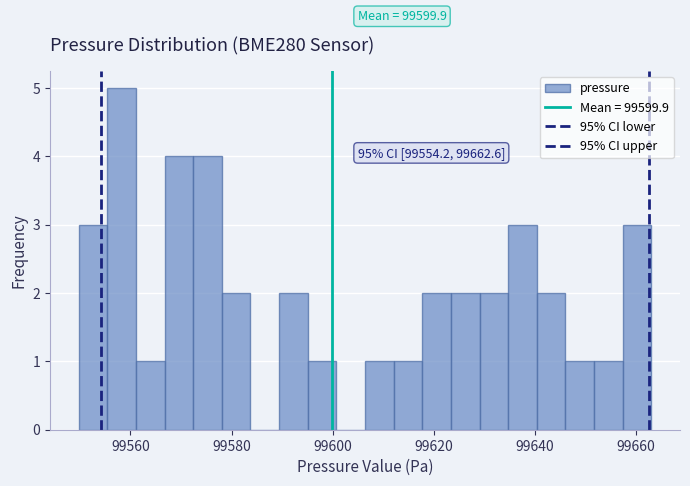

Around what value on the x-axis is the tallest bar? Give the approximate position of its centre, as read against the axis.

99558